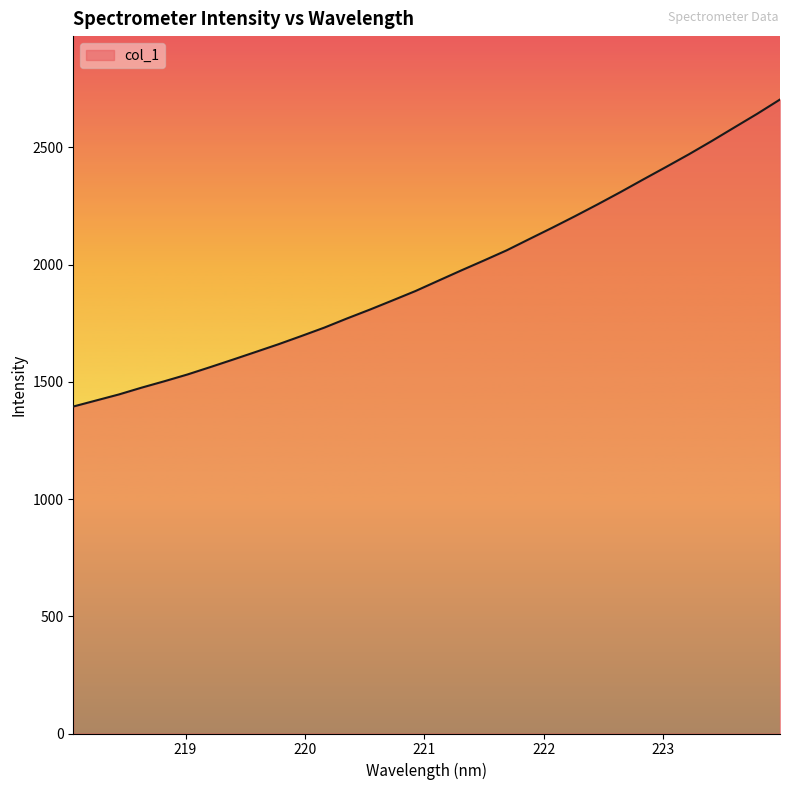

Reading left to right, list all the values displayed in this chart.

1394.7	1420.5	1446.3	1475.4	1502.8	1531.3	1562.8	1595.0	1627.7	1660.7	1695.6	1731.2	1770.4	1808.1	1847.5	1887.3	1931.2	1974.9	2017.5	2060.9	2109.3	2157.3	2206.6	2257.4	2309.6	2363.5	2416.7	2470.6	2527.0	2585.4	2643.4	2704.3